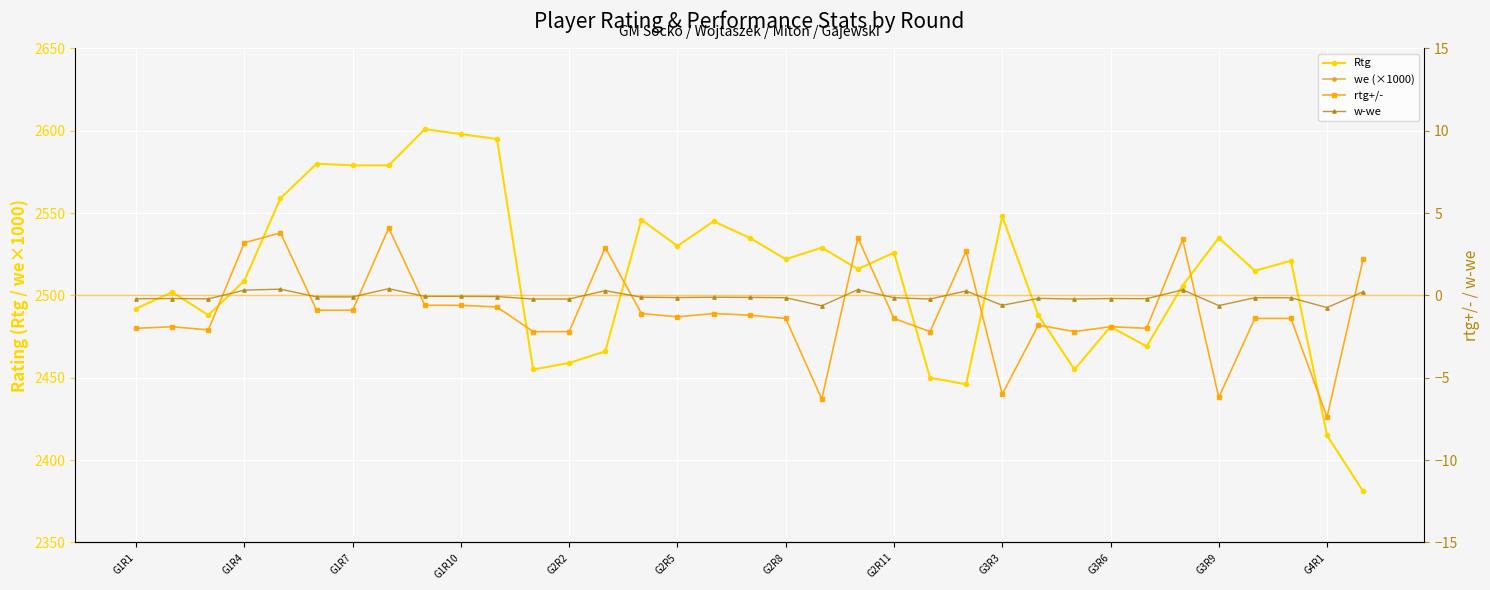

What is the difference between the maximum and minimum values in the Rtg series?

220.0